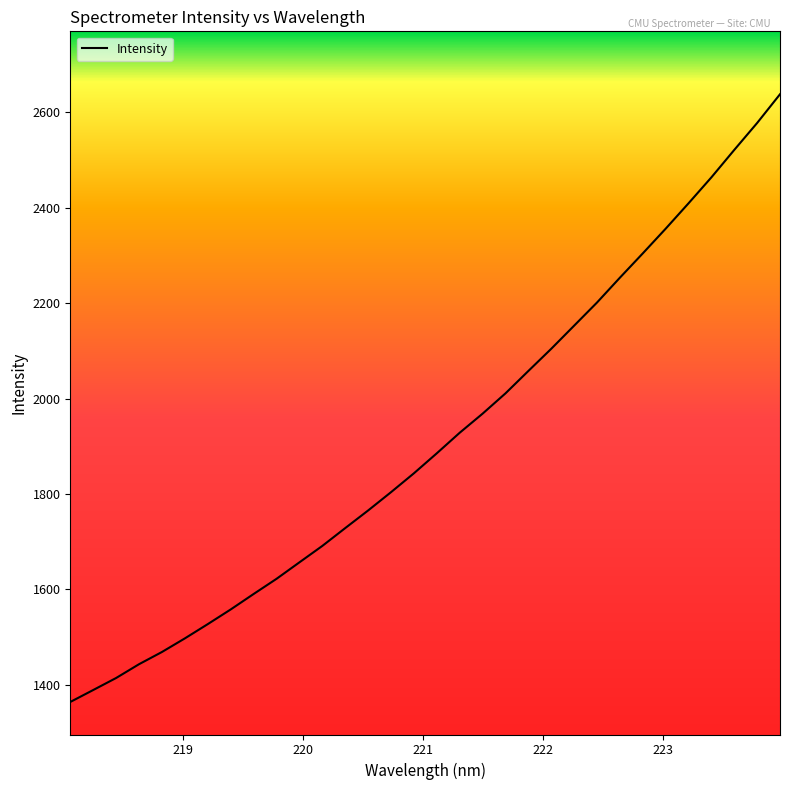

What is the minimum value shown in the chart?

1364.1